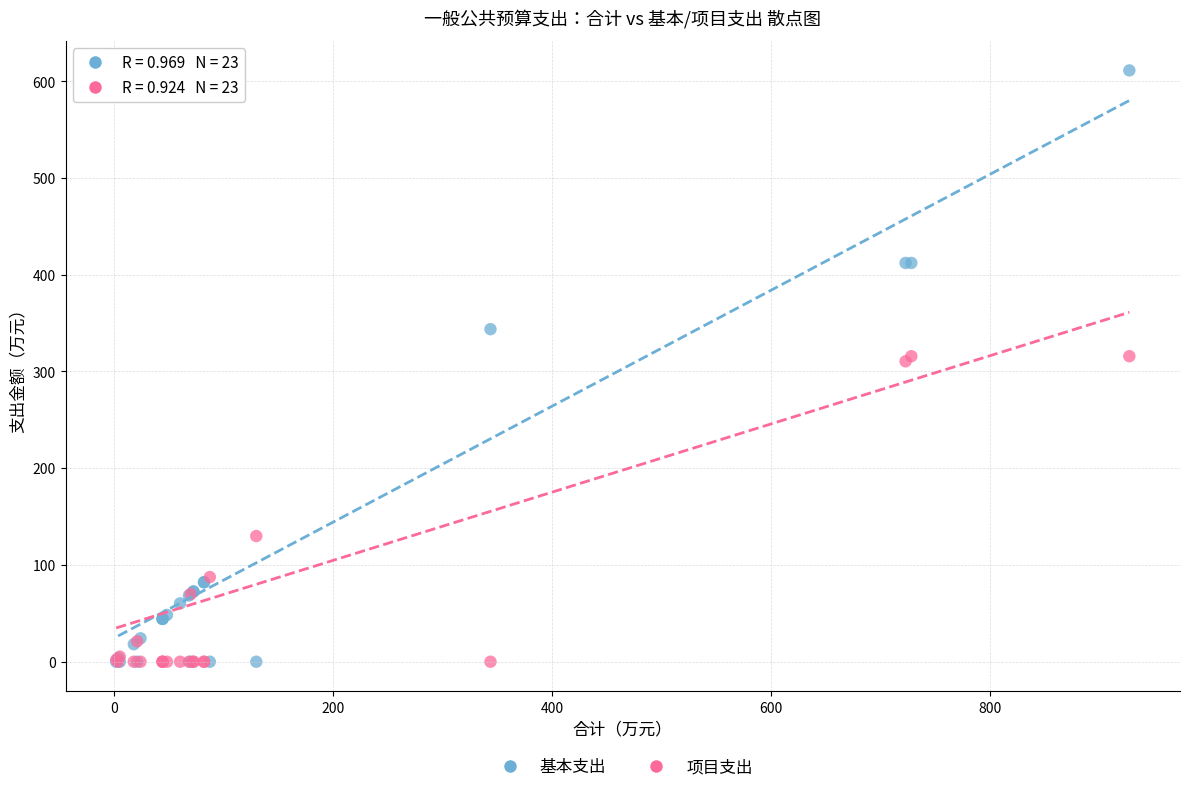

What are all the series names shown in the legend?

基本支出, 项目支出